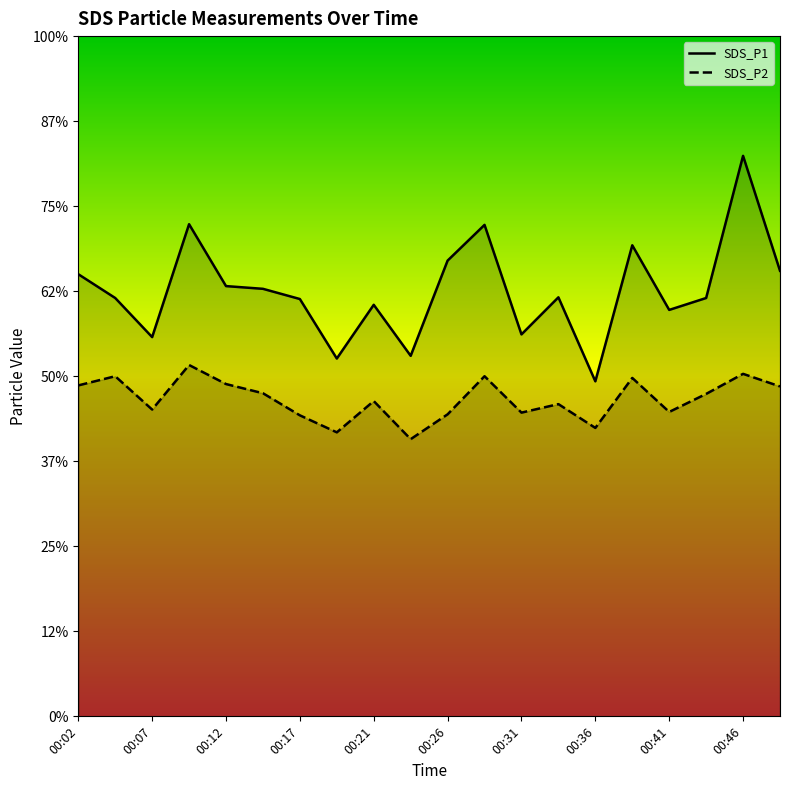

Does the chart display data point markers on the line(s)?

No